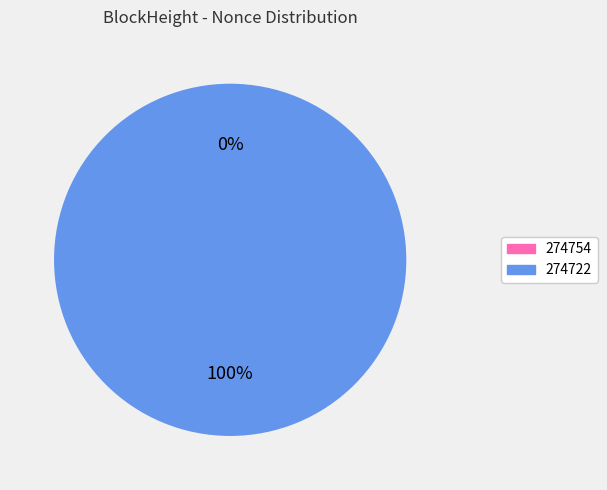

To the nearest percent, what is the combined percentage of 274754 and 274722?

100%